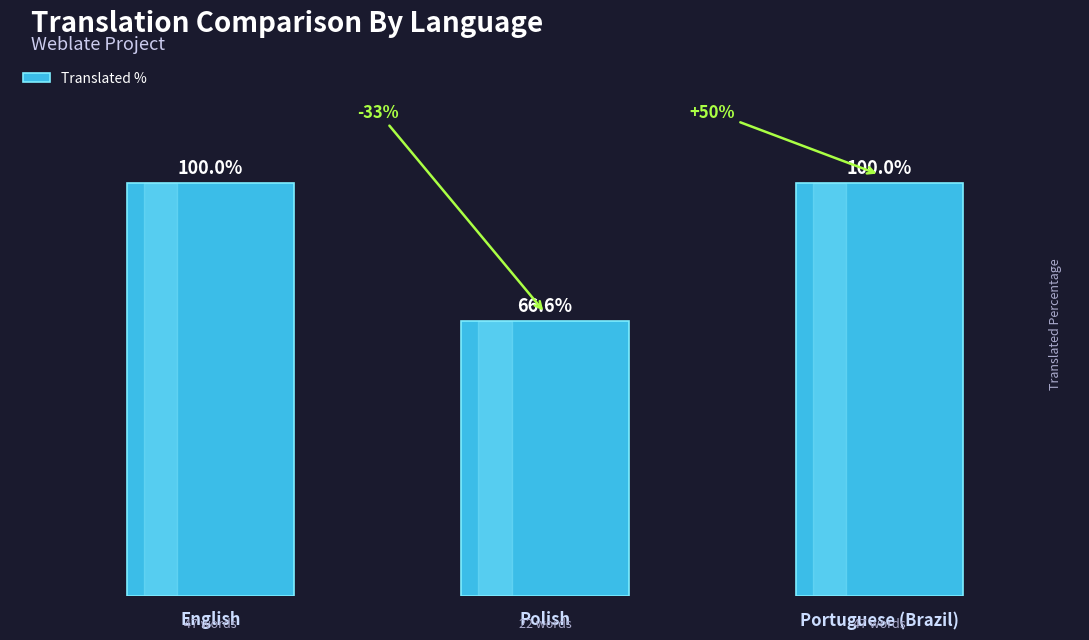

Which label corresponds to the smallest value in the chart?

Polish